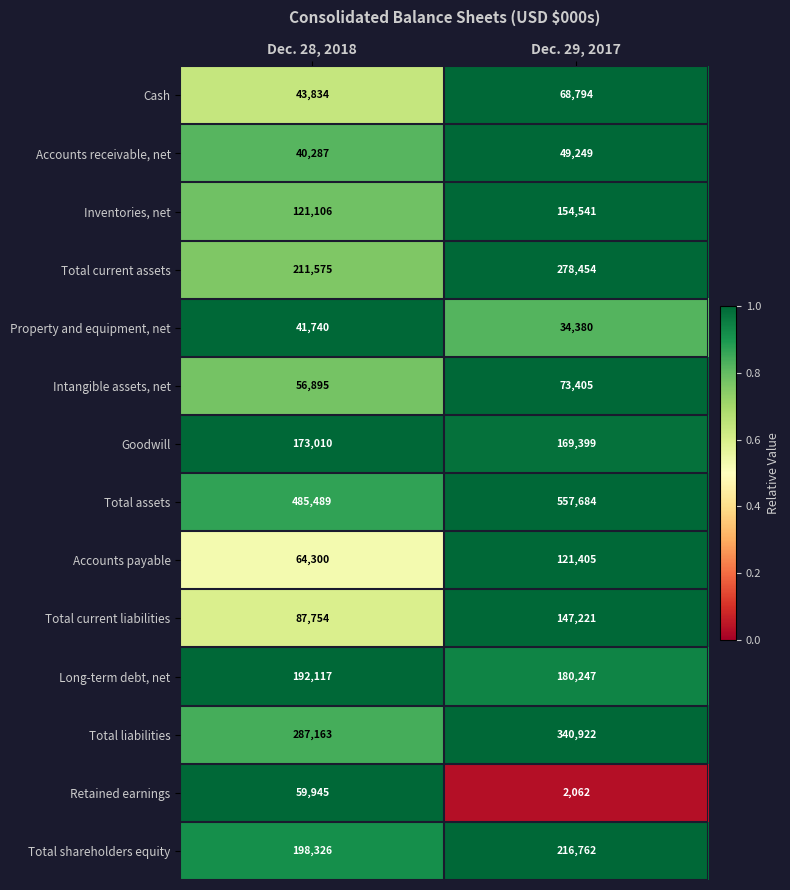

Read the Total current assets value at Dec. 28, 2018, to the nearest 50.

211600